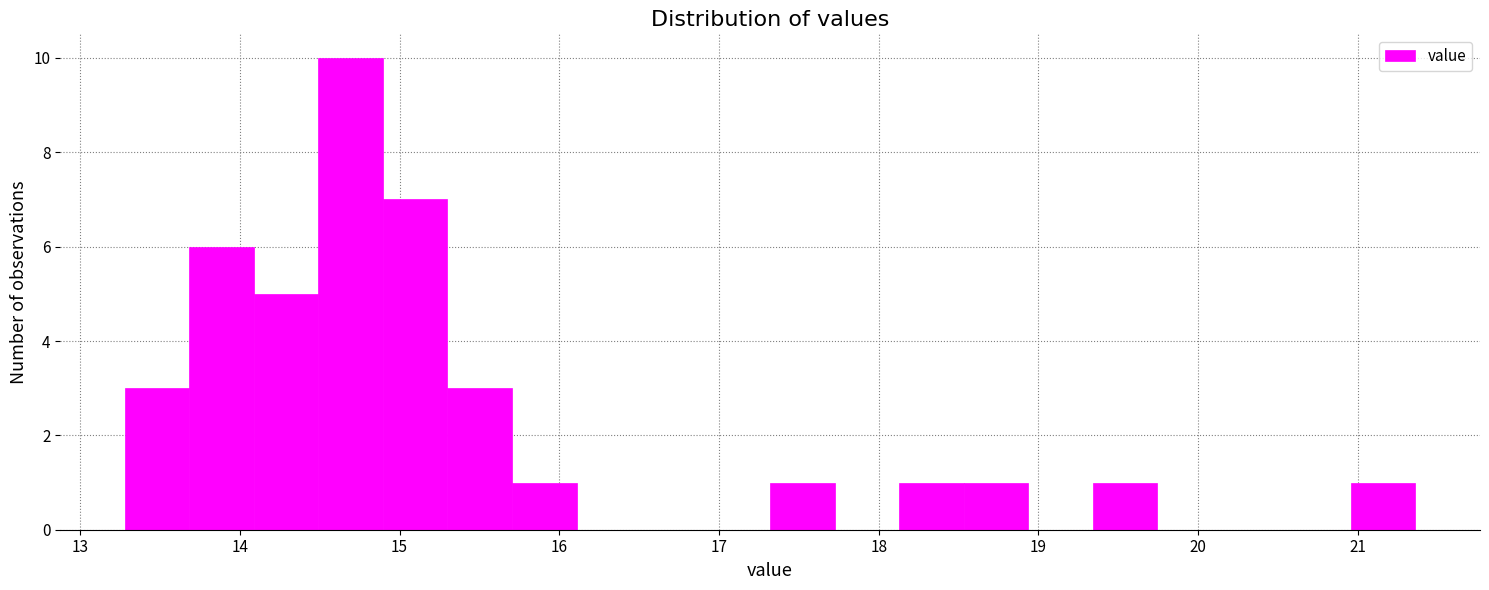

Which range on the x-axis has the tallest bar?

14.5 to 14.9